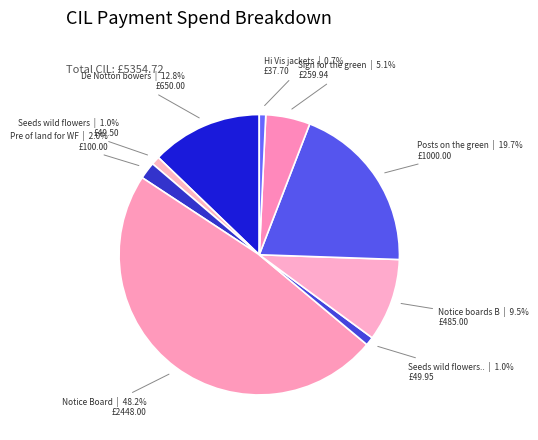

Which category has the smallest portion of the pie?

Hi Vis jackets